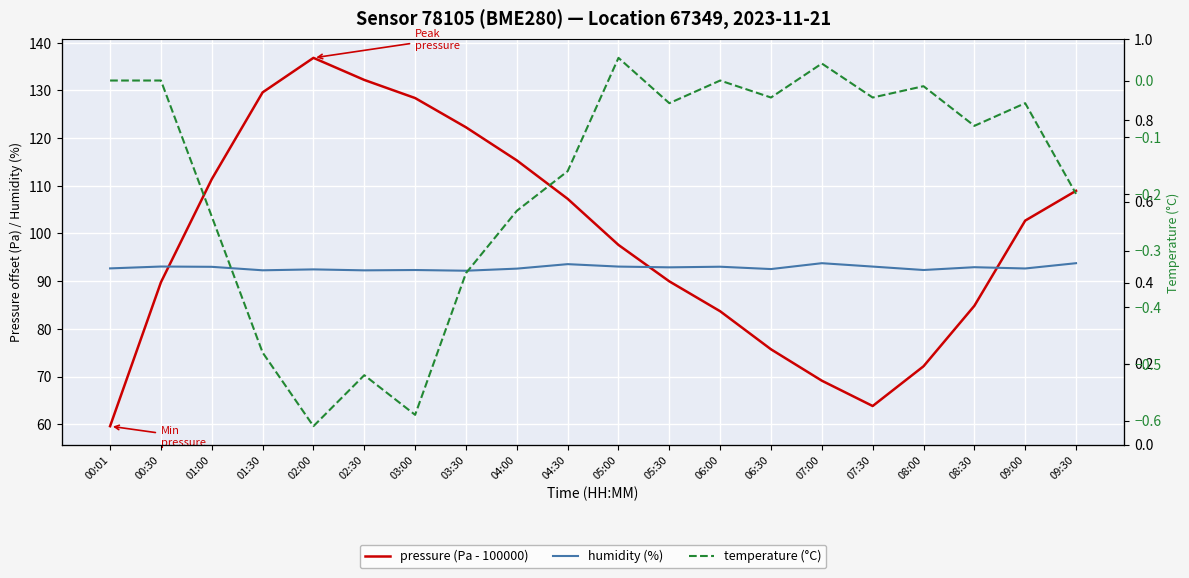

Reading left to right, transcribe all the data shown in this chart.

pressure (Pa - 100000): 00:01=59.6	00:30=89.8	01:00=111.4	01:30=129.6	02:00=136.8	02:30=132.2	03:00=128.4	03:30=122.3	04:00=115.3	04:30=107.3	05:00=97.6	05:30=90.0	06:00=83.7	06:30=75.7	07:00=69.1	07:30=63.8	08:00=72.1	08:30=84.8	09:00=102.7	09:30=108.9
humidity (%): 00:01=92.7	00:30=93.1	01:00=93.0	01:30=92.3	02:00=92.5	02:30=92.3	03:00=92.3	03:30=92.2	04:00=92.6	04:30=93.6	05:00=93.1	05:30=92.9	06:00=93.0	06:30=92.5	07:00=93.8	07:30=93.1	08:00=92.3	08:30=92.9	09:00=92.7	09:30=93.8
temperature (°C): 00:01=0.0	00:30=-0.0	01:00=-0.2	01:30=-0.5	02:00=-0.6	02:30=-0.5	03:00=-0.6	03:30=-0.3	04:00=-0.2	04:30=-0.2	05:00=0.0	05:30=-0.0	06:00=-0.0	06:30=-0.0	07:00=0.0	07:30=-0.0	08:00=-0.0	08:30=-0.1	09:00=-0.0	09:30=-0.2